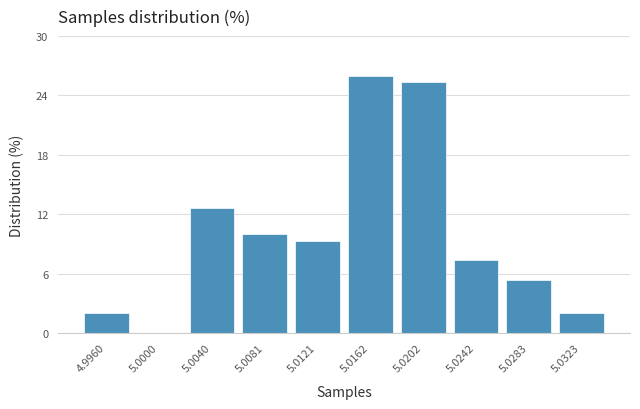

Reading left to right, extract all data points from this chart.

4.9960=2.0	5.0000=0.0	5.0040=12.7	5.0081=10.0	5.0121=9.3	5.0162=26.0	5.0202=25.3	5.0242=7.3	5.0283=5.3	5.0323=2.0